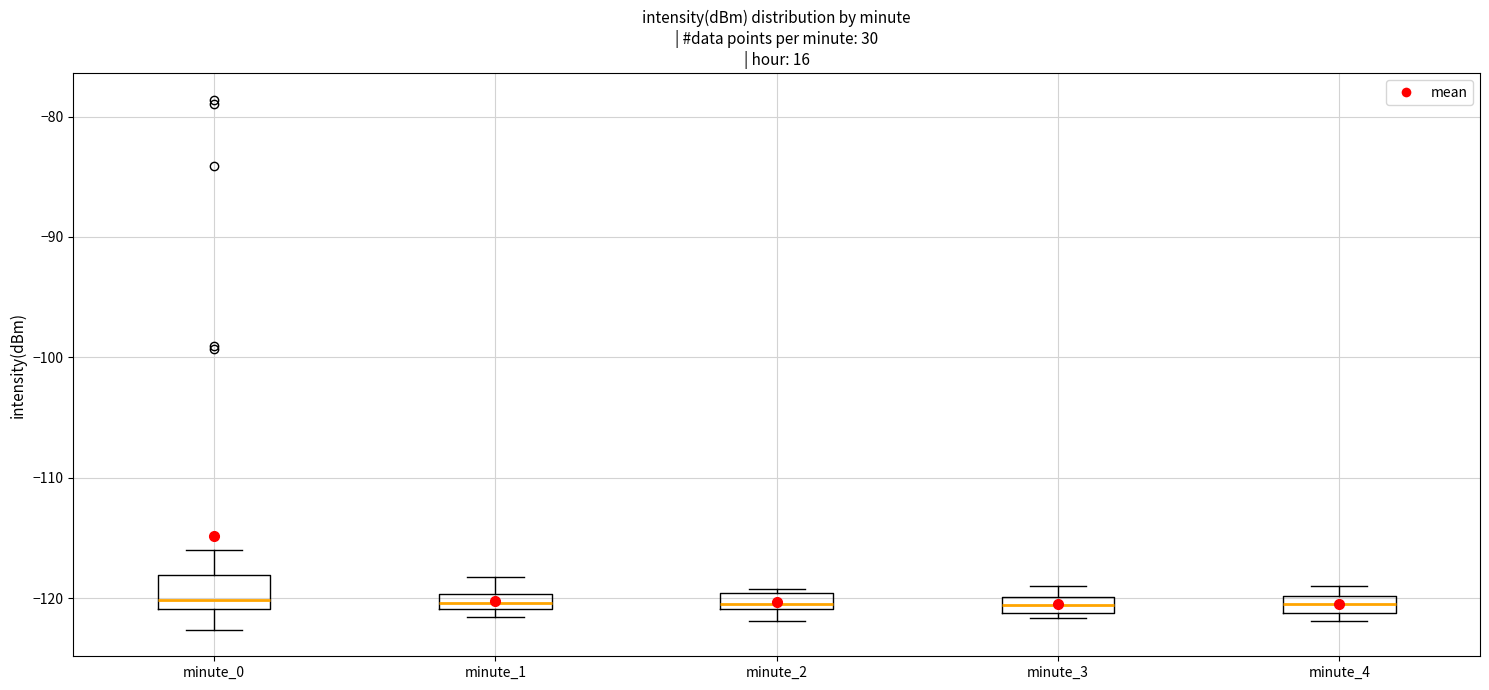

Where is the lower edge of the box for minute_3 on the y-axis? The values are not printed on the chart, so give them approximately, as read against the axis.

-121